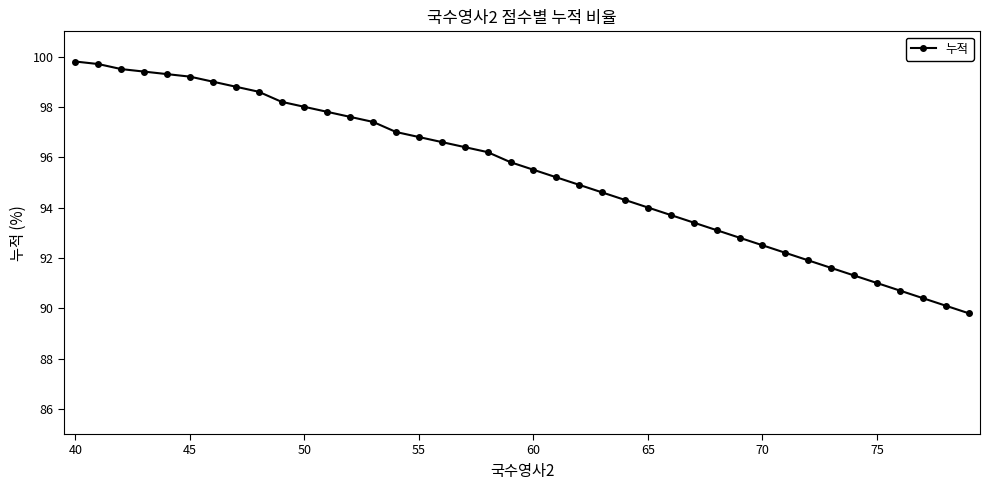

Reading left to right, transcribe all the data shown in this chart.

99.8	99.7	99.5	99.4	99.3	99.2	99.0	98.8	98.6	98.2	98.0	97.8	97.6	97.4	97.0	96.8	96.6	96.4	96.2	95.8	95.5	95.2	94.9	94.6	94.3	94.0	93.7	93.4	93.1	92.8	92.5	92.2	91.9	91.6	91.3	91.0	90.7	90.4	90.1	89.8